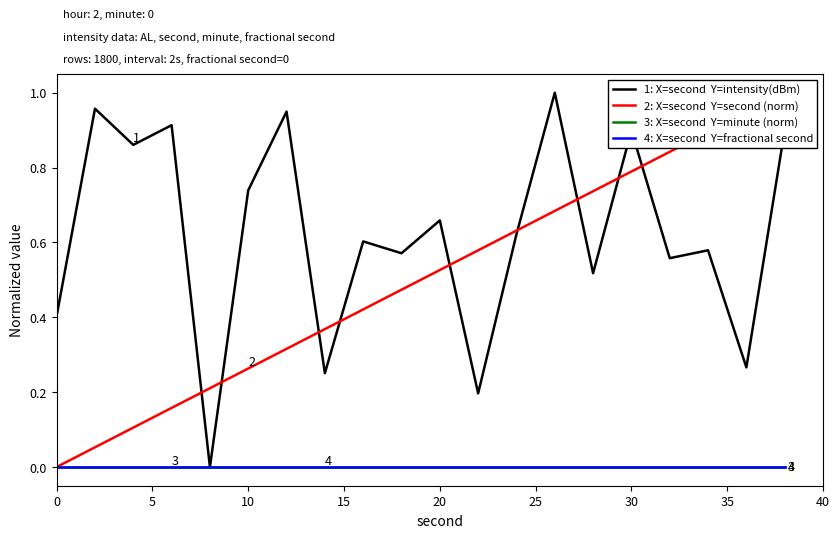

Reading left to right, list all the values displayed in this chart.

1: X=second  Y=intensity(dBm): 0.4	1.0	0.9	0.9	0.0	0.7	0.9	0.3	0.6	0.6	0.7	0.2	0.6	1.0	0.5	0.9	0.6	0.6	0.3	0.9
2: X=second  Y=second (norm): 0.0	0.1	0.1	0.2	0.2	0.3	0.3	0.4	0.4	0.5	0.5	0.6	0.6	0.7	0.7	0.8	0.8	0.9	0.9	1.0
3: X=second  Y=minute (norm): 0.0	0.0	0.0	0.0	0.0	0.0	0.0	0.0	0.0	0.0	0.0	0.0	0.0	0.0	0.0	0.0	0.0	0.0	0.0	0.0
4: X=second  Y=fractional second: 0.0	0.0	0.0	0.0	0.0	0.0	0.0	0.0	0.0	0.0	0.0	0.0	0.0	0.0	0.0	0.0	0.0	0.0	0.0	0.0